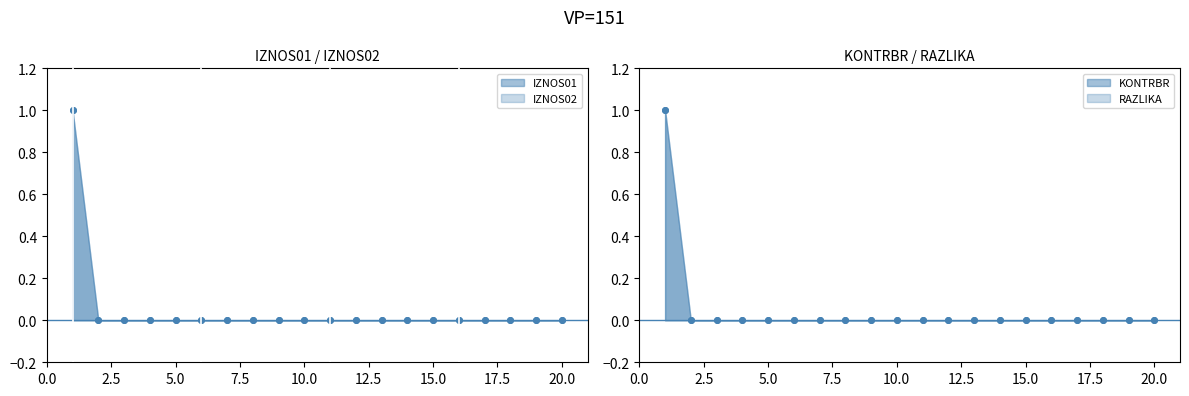

At 5, list the series in order from largest to smallest.

KONTRBR, IZNOS01, IZNOS02, RAZLIKA